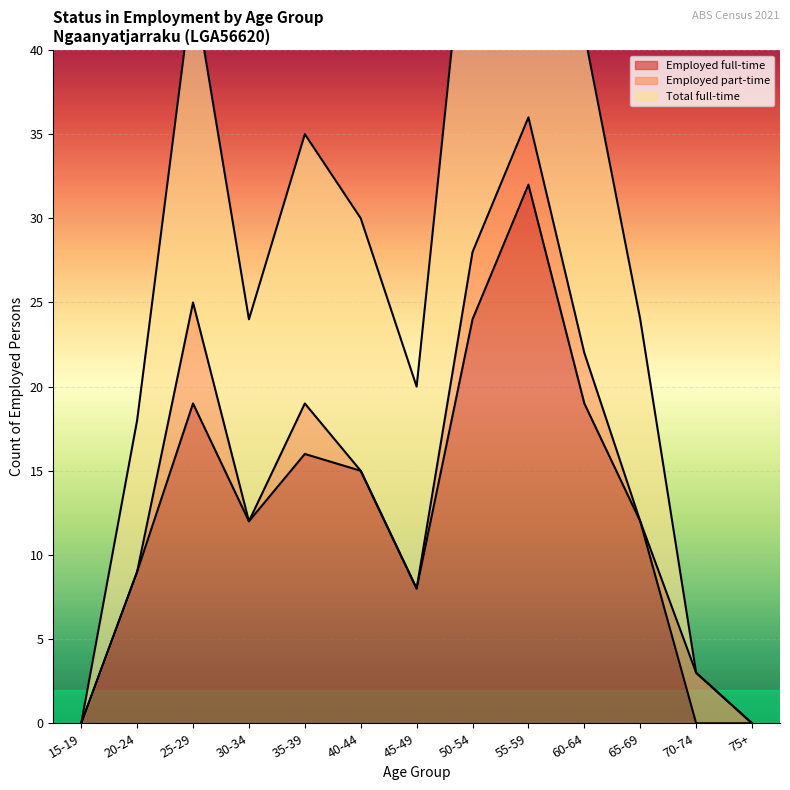

Is it true that Total full-time equals 0 at 75+?

True